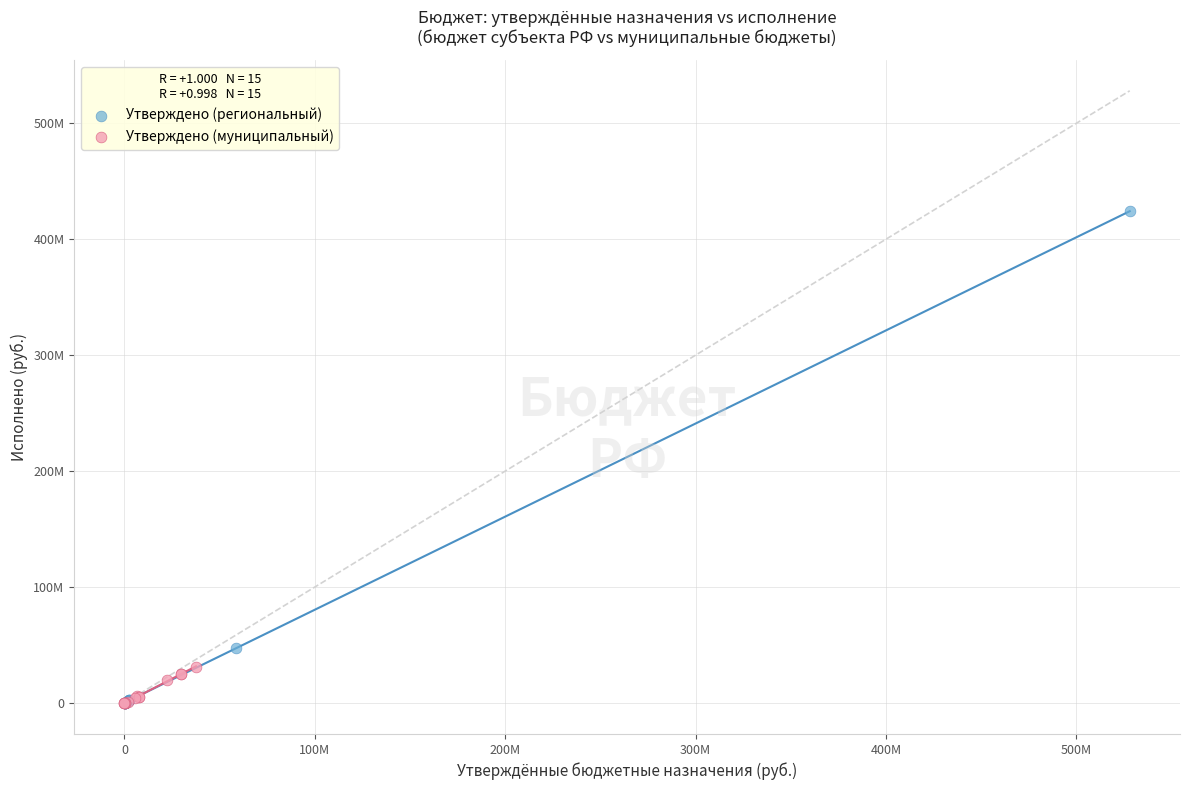

What are all the series names shown in the legend?

Утверждено (региональный), Утверждено (муниципальный)